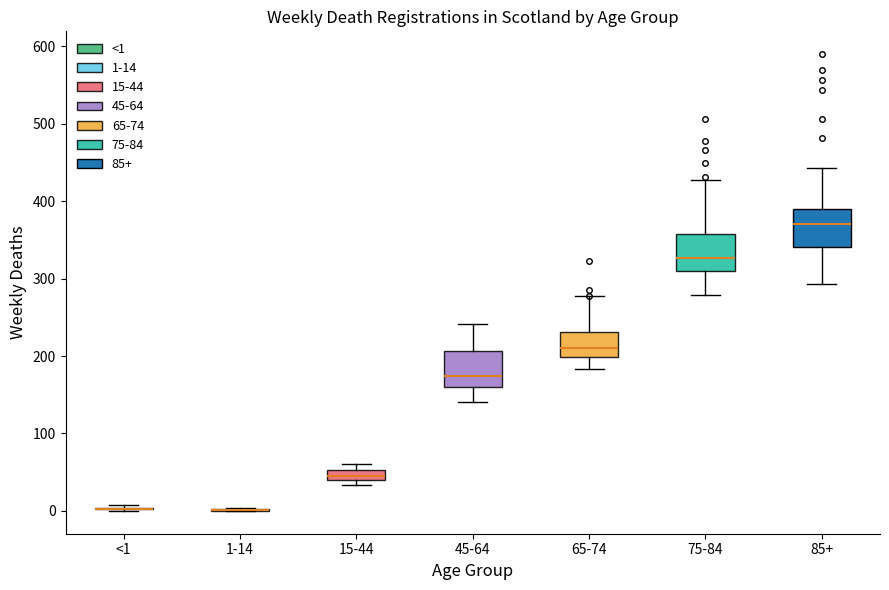

Where does the upper whisker of the box for 45-64 end on the y-axis? The values are not printed on the chart, so give them approximately, as read against the axis.

240